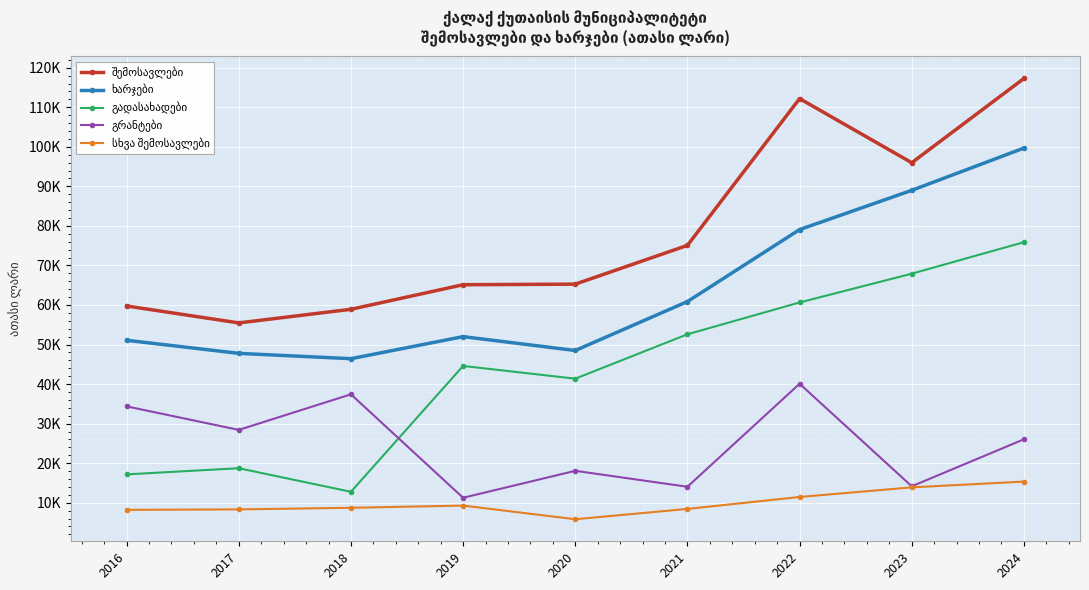

The სხვა შემოსავლები series shows 8725.3 at 2018. True or false?

True